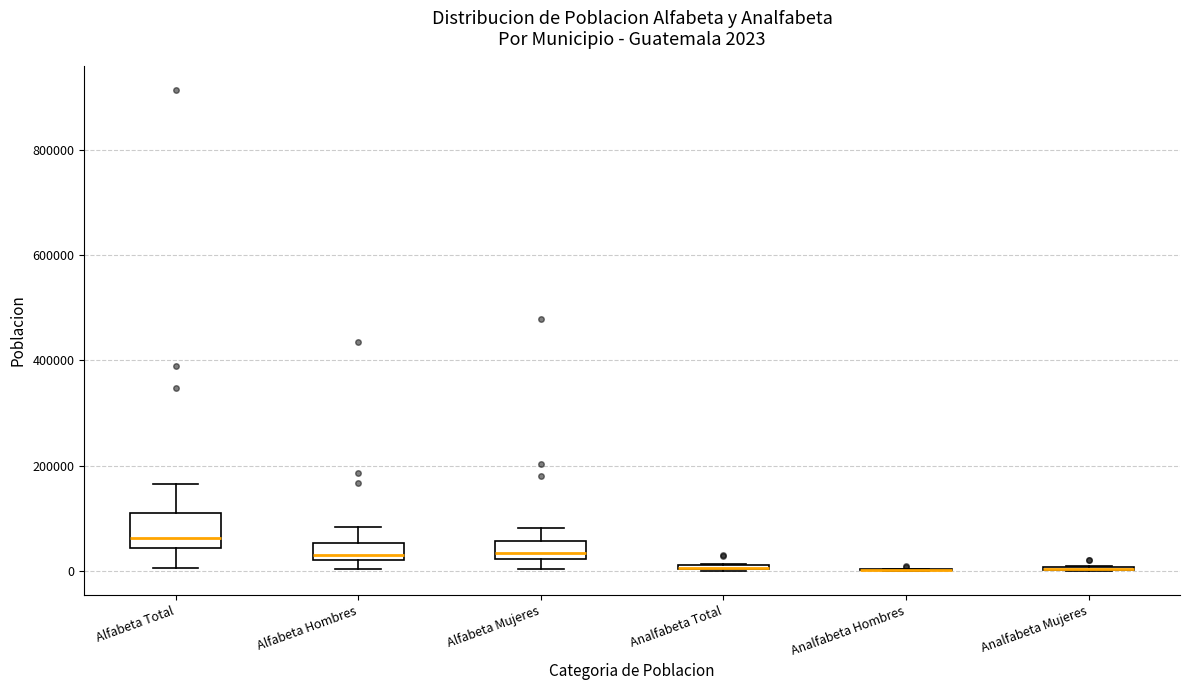

Comparing the boxes themselves (not the whiskers), which one is the tallest?

Alfabeta Total